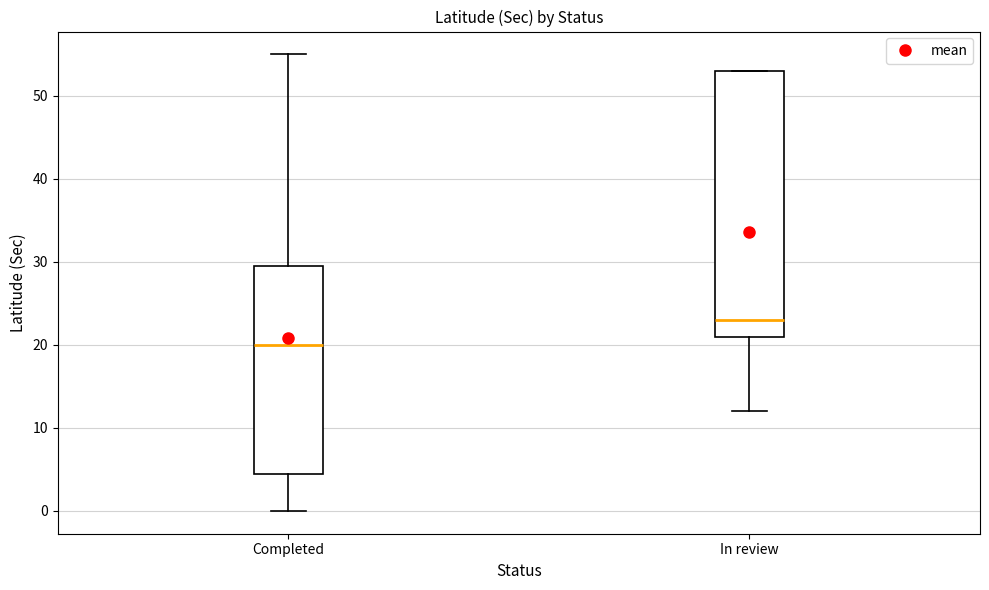

Reading left to right, read every box against the y-axis: the position of its median line, the range the box covers, and the ends of its whiskers. The values are not printed on the chart, so give them approximately, as read against the axis.

Completed: median 20, box 5 to 30, whiskers 0 to 55
In review: median 23, box 21 to 53, whiskers 12 to 53